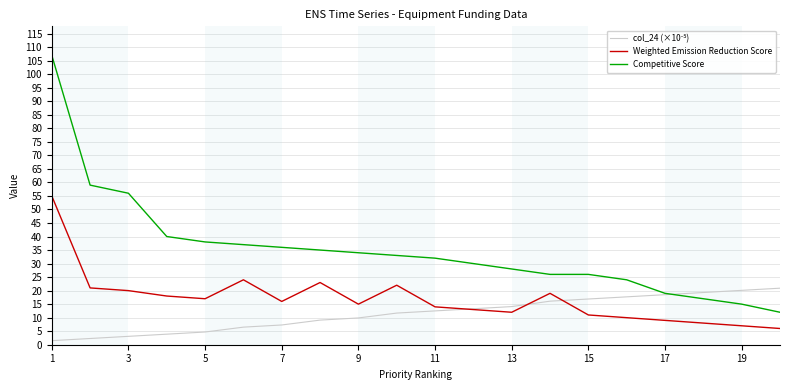

Which series has the largest range (max minus min)?

Competitive Score